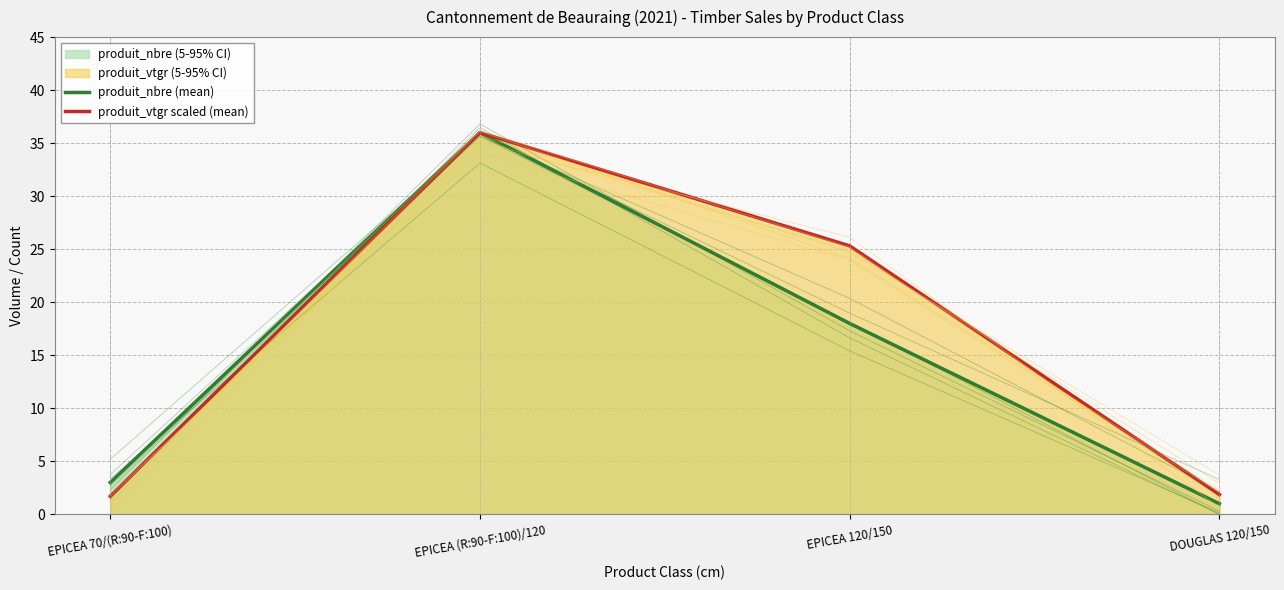

What is the label of the 3rd point from the right?

EPICEA (R:90-F:100)/120